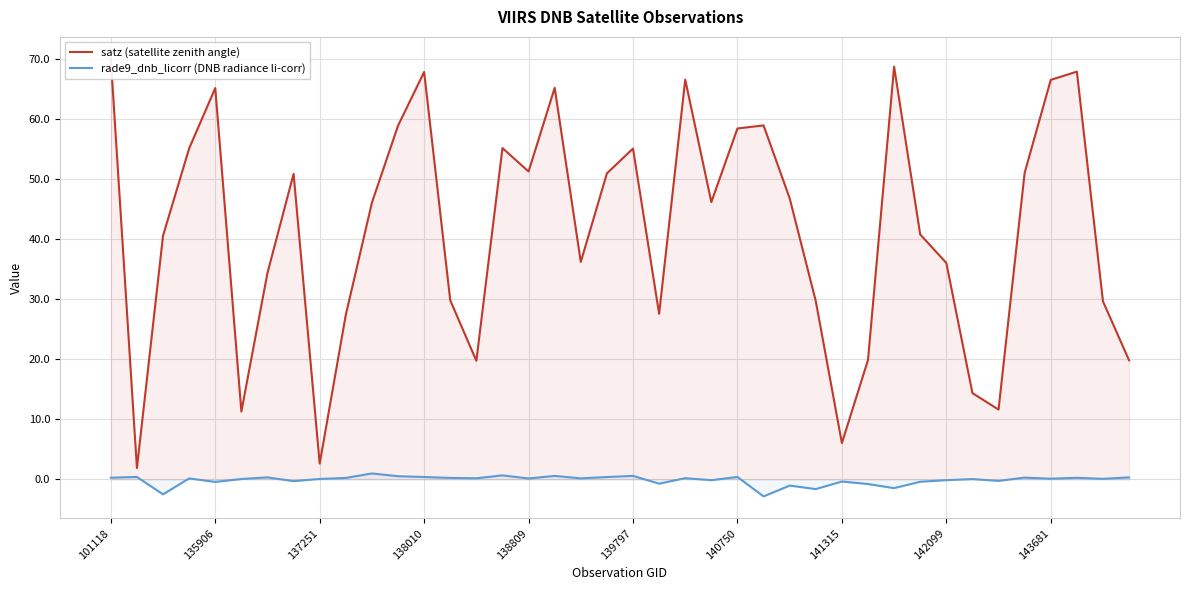

True or false: satz (satellite zenith angle) and rade9_dnb_licorr (DNB radiance li-corr) intersect in this chart.

False